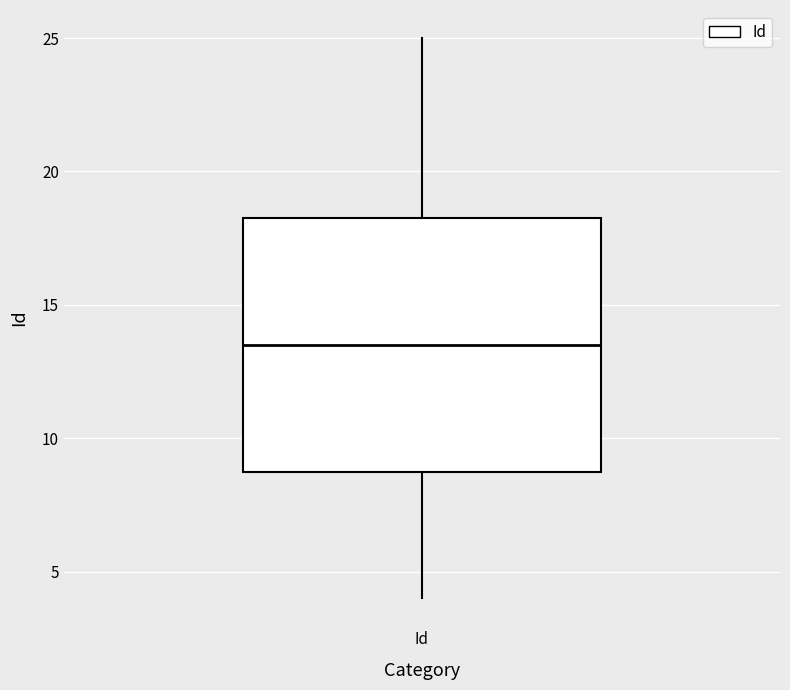

Read this box plot against the y-axis: the position of the median line, the range covered by the box, and the ends of both whiskers. The values are not printed on the chart, so give them approximately, as read against the axis.

median 13.5, box 9.0 to 18.5, whiskers 4.0 to 25.0